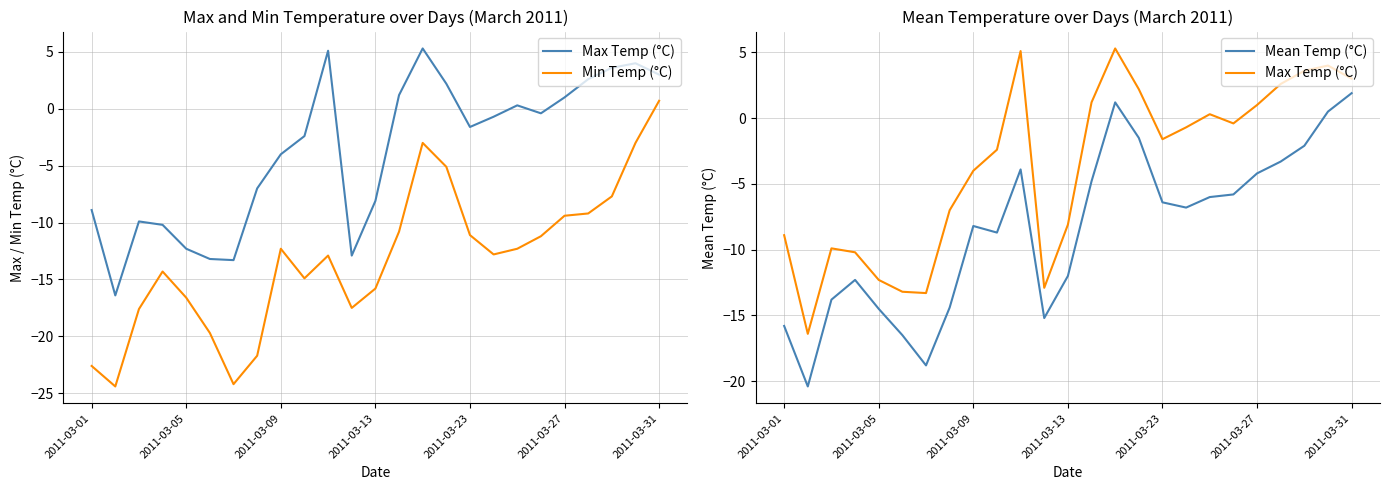

How many positive values does the Mean Temp (°C) series have?

3